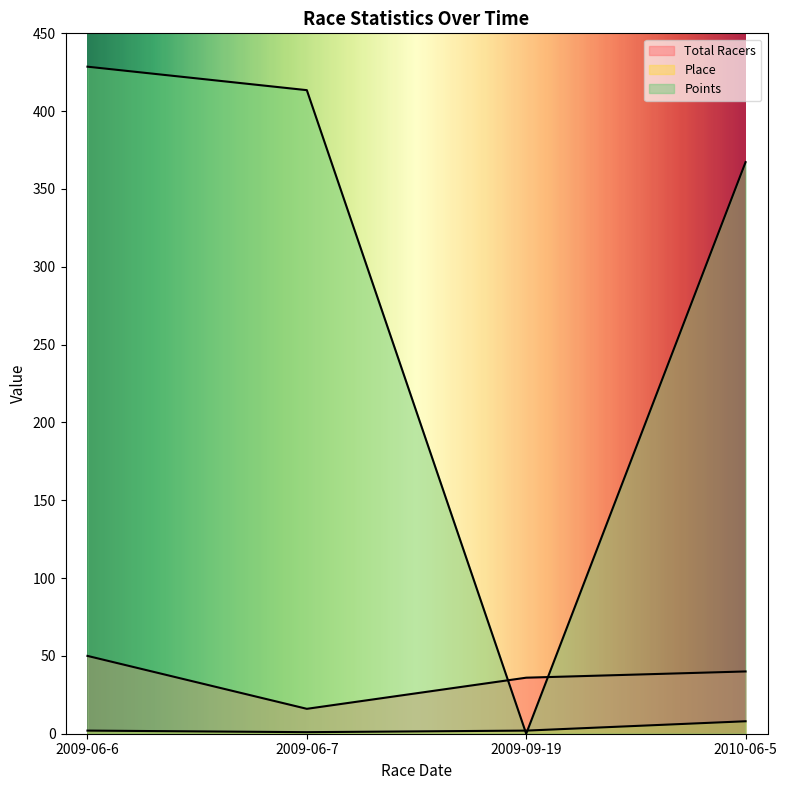

At which label does Total Racers reach its minimum?

2009-06-7